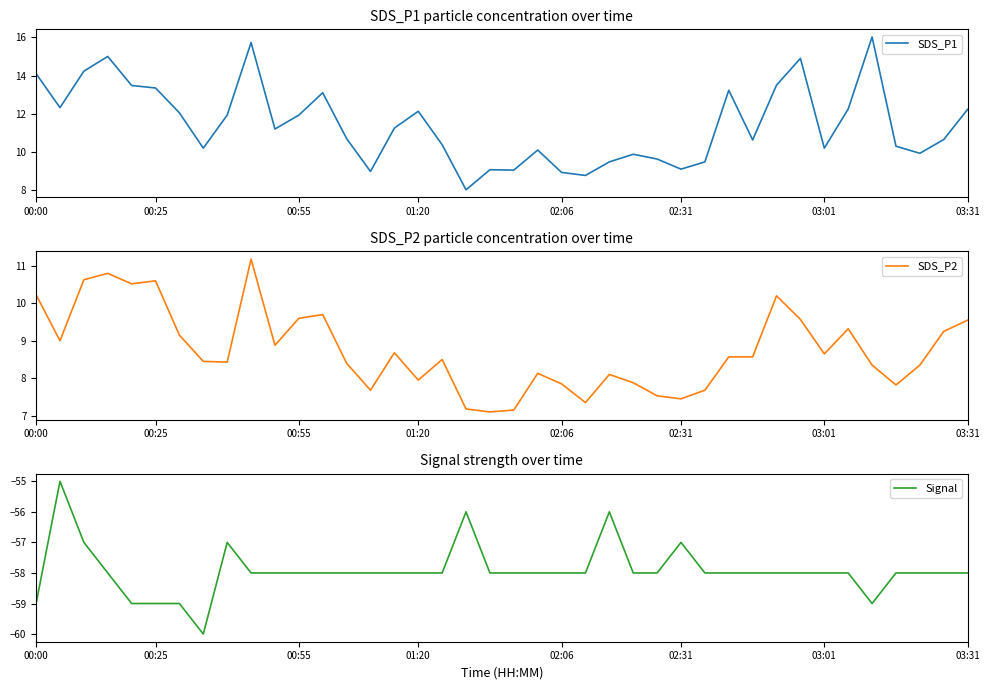

True or false: Signal and SDS_P2 cross at least once.

False